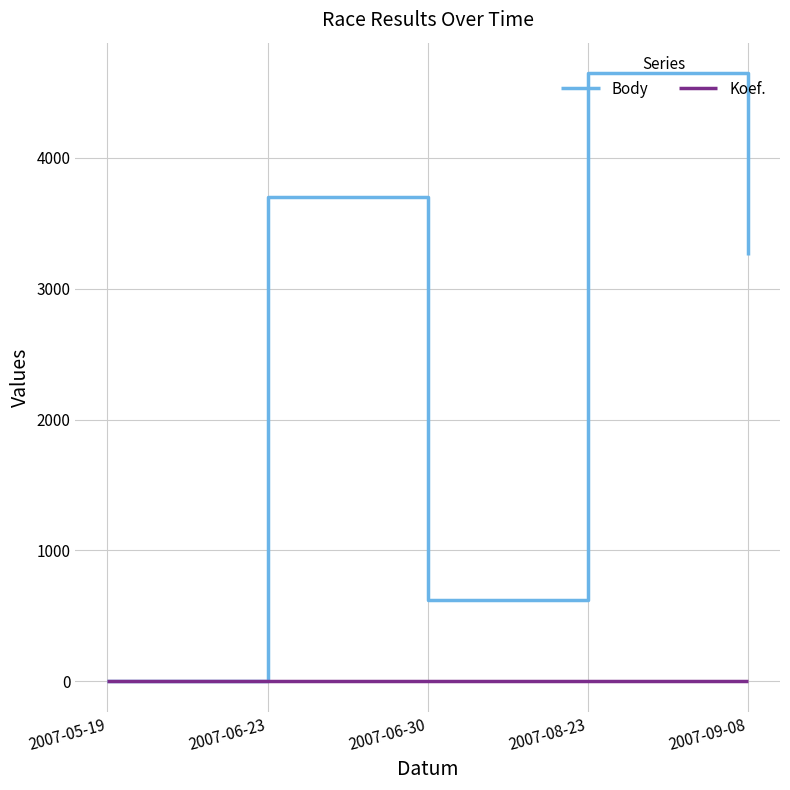

What is the sum of the Body values at 2007-08-23 and 2007-06-23?

8347